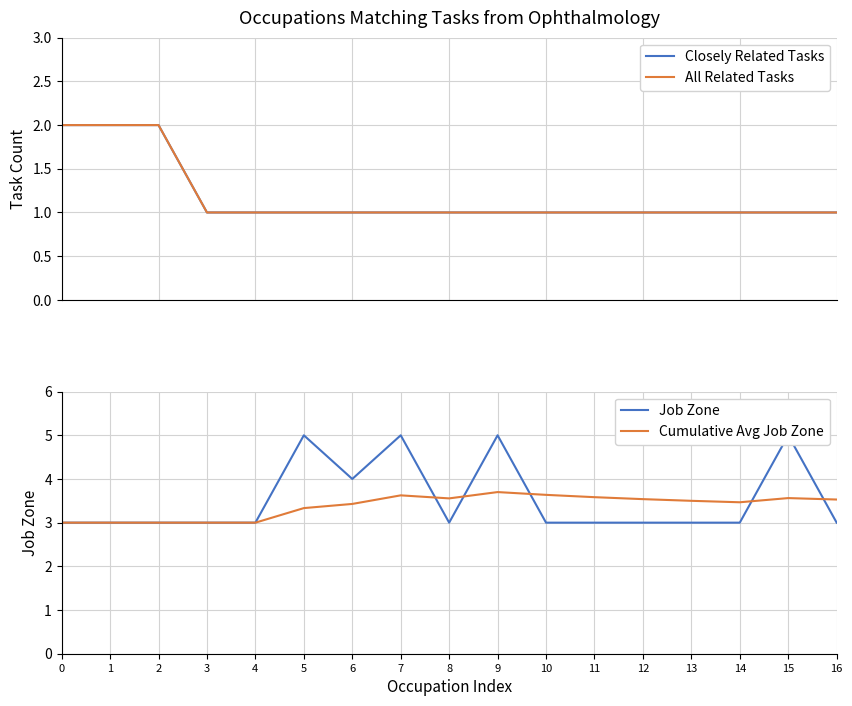

True or false: Closely Related Tasks has a value of 0.6 at 4.

False